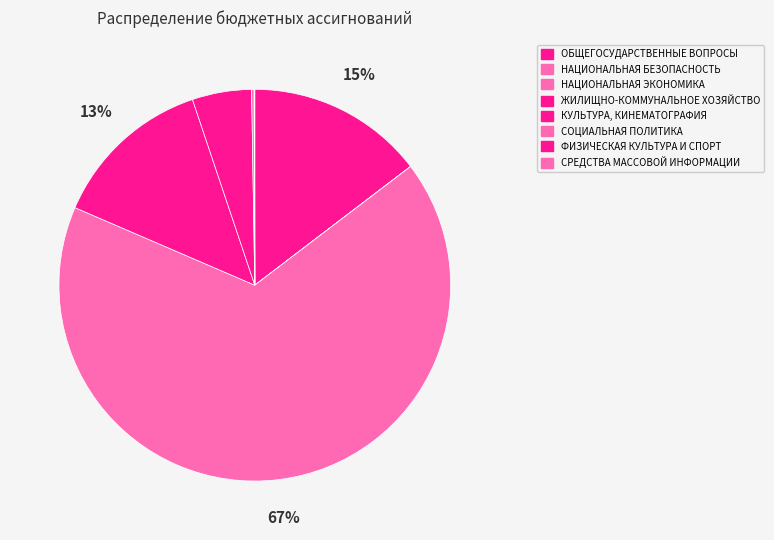

Combined, do НАЦИОНАЛЬНАЯ БЕЗОПАСНОСТЬ and СРЕДСТВА МАССОВОЙ ИНФОРМАЦИИ account for over 50%?

No